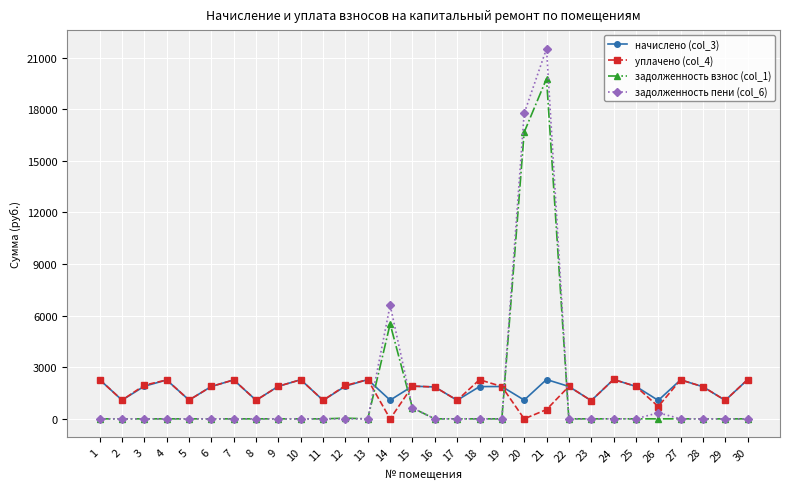

At how many categories does at least one series exceed 10315?

2